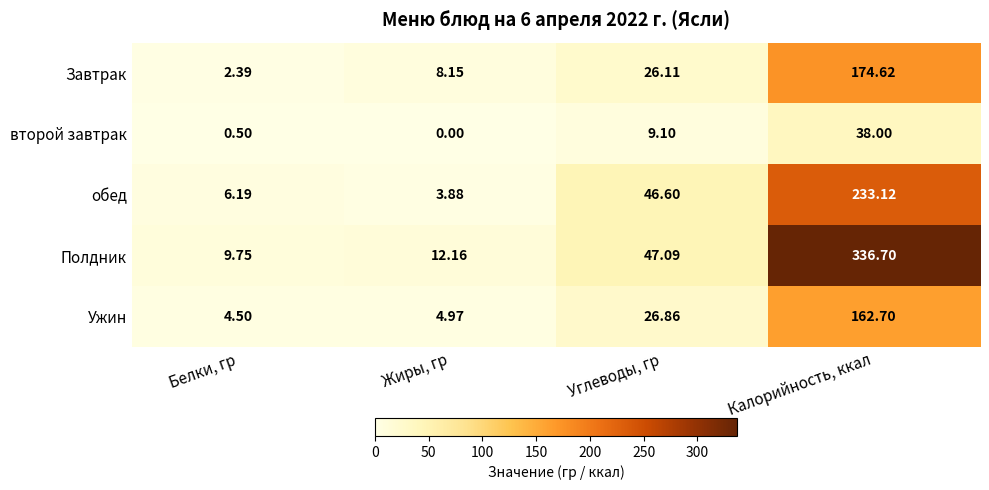

Where does the обед series first go above 46?

Углеводы, гр